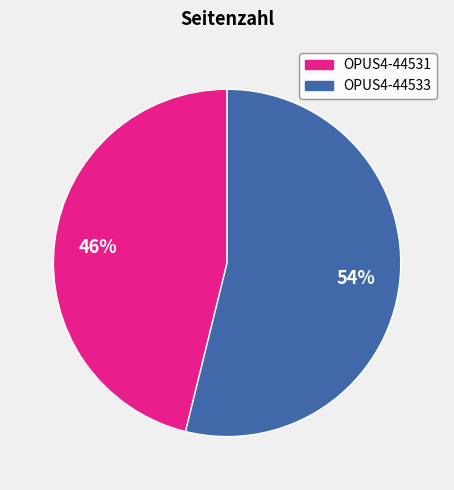

Approximately how many times larger is the value at OPUS4-44533 compared to OPUS4-44531?

1.2